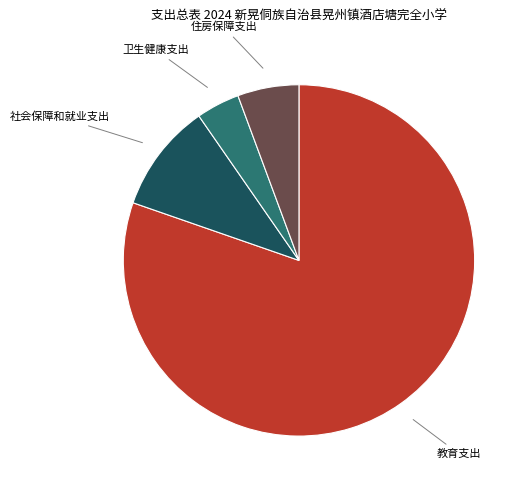

Does any single category account for the majority?

Yes